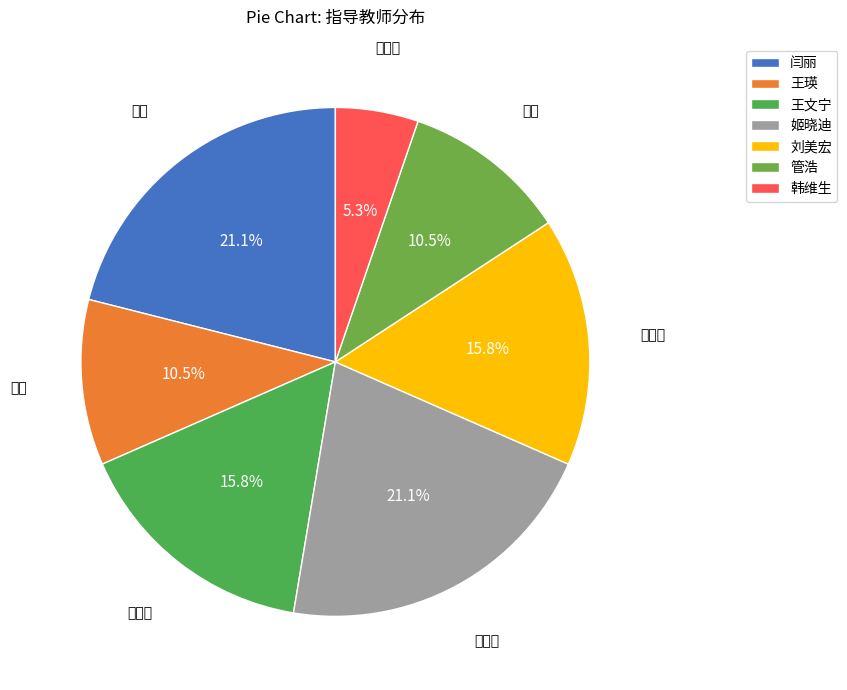

Approximately how many times larger is the value at 王瑛 compared to 闫丽?

0.5